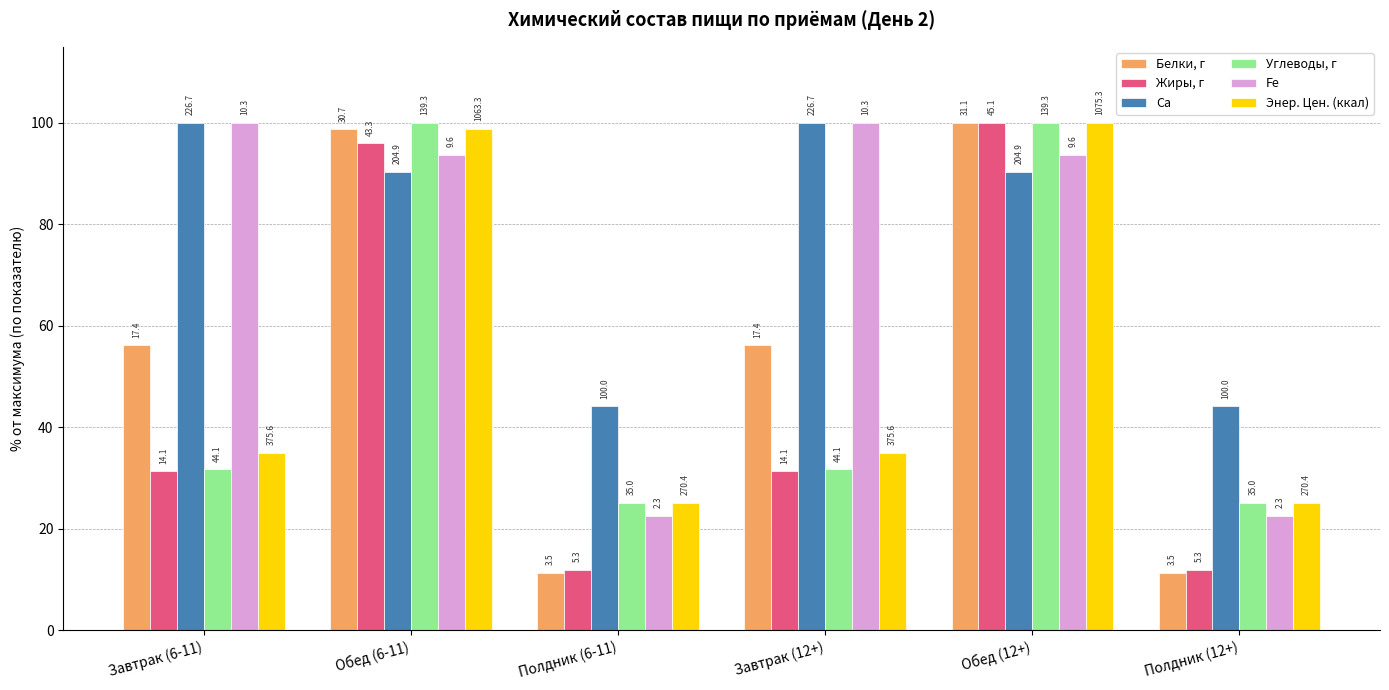

Rank the series by their maximum value, from highest to lowest.

Белки, г, Жиры, г, Ca, Углеводы, г, Fe, Энер. Цен. (ккал)